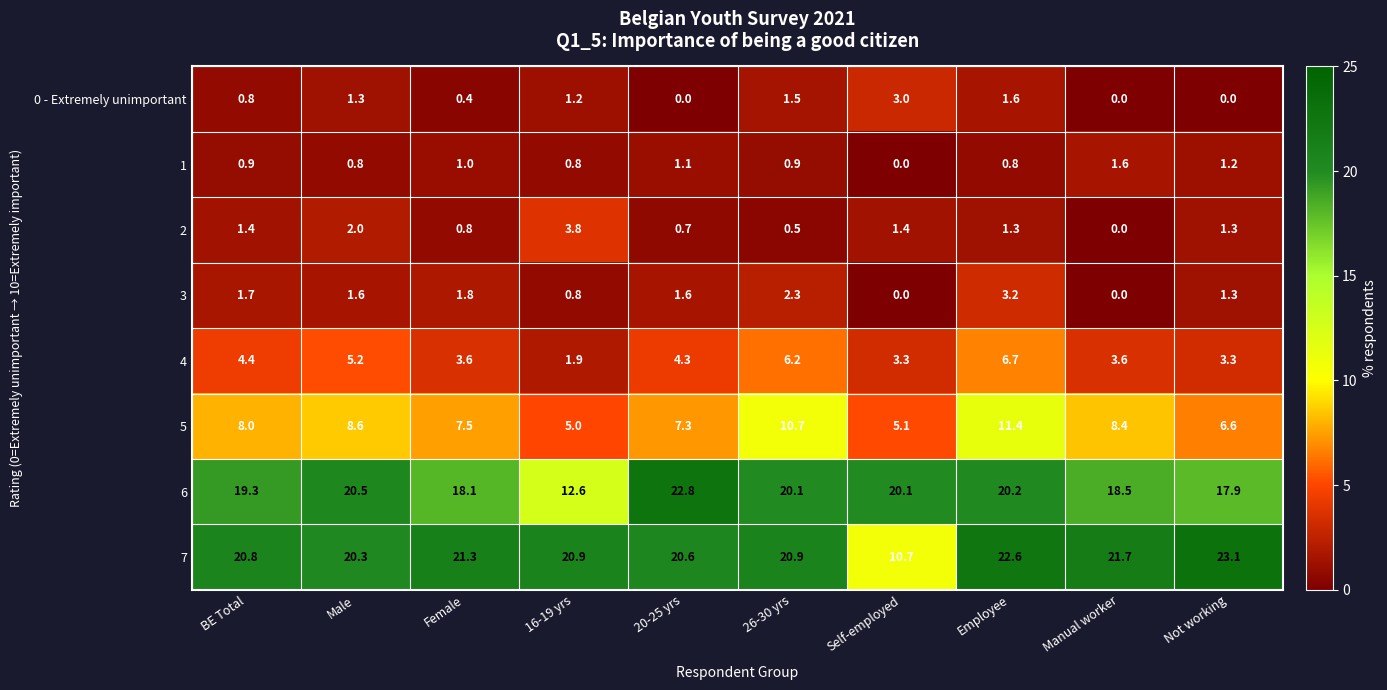

How many data points does each series have?

10